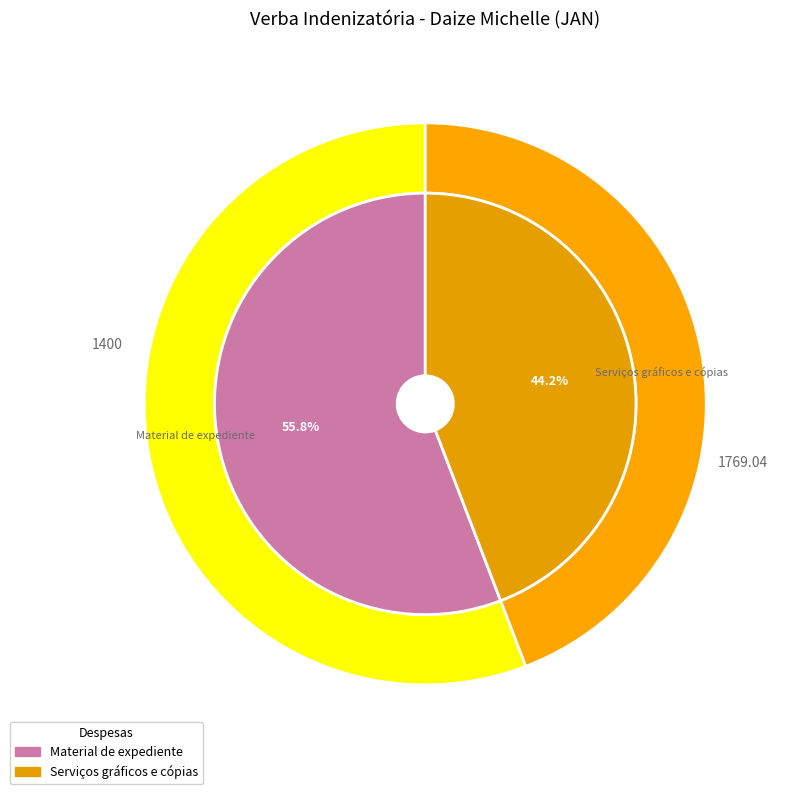

Which slice represents more than half of the pie?

Material de expediente